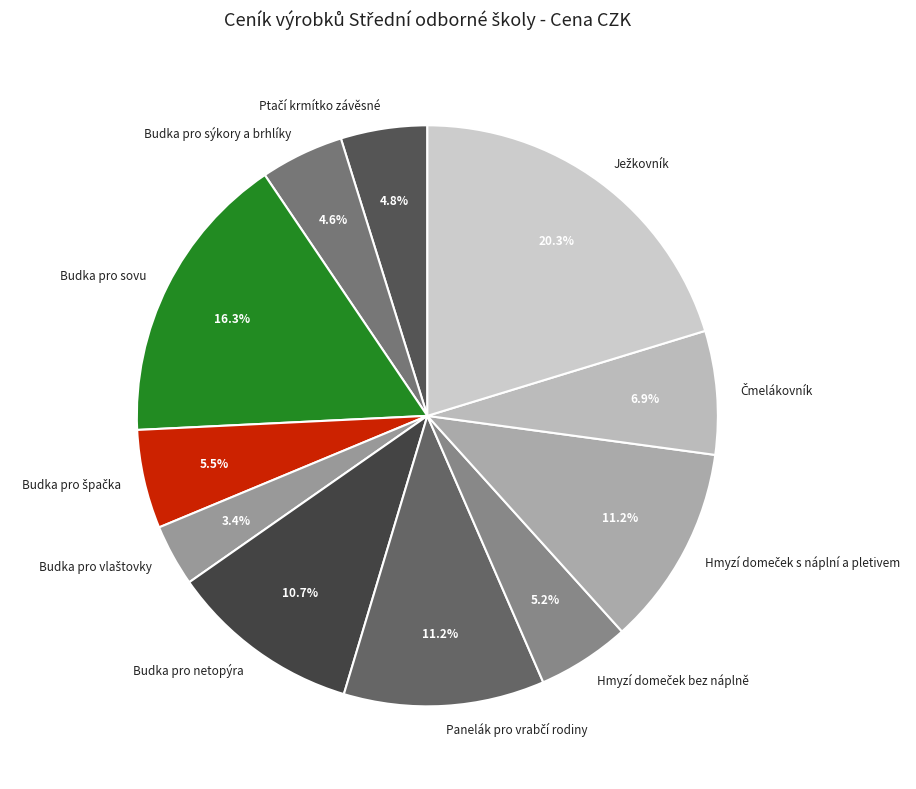

Is there a majority slice in this chart?

No